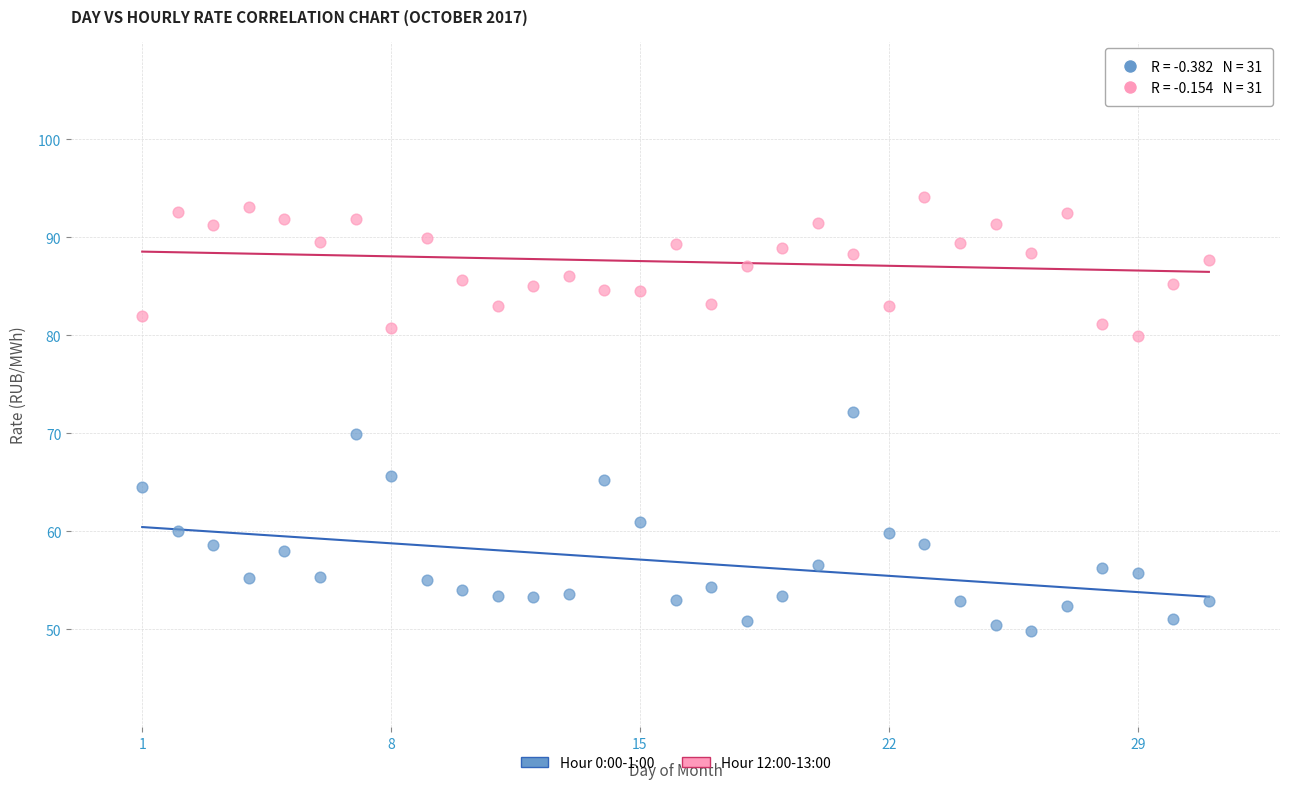

Across all data points, what is the range of Y values (max minus min)?

44.4